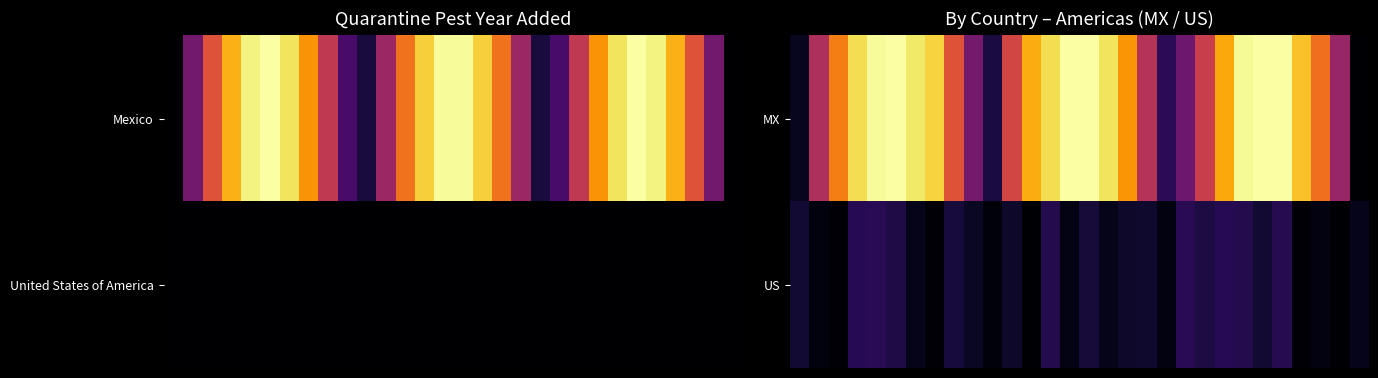

Which series has the largest range (max minus min)?

MX